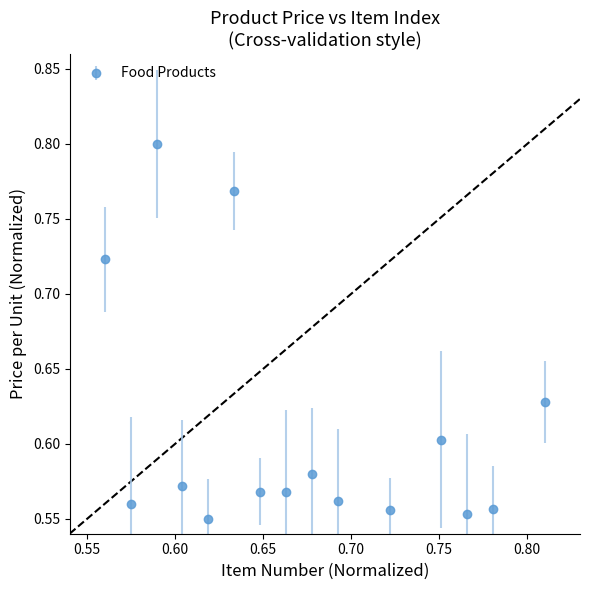

True or false: there are more than 2 points higher than both neighbors.

True